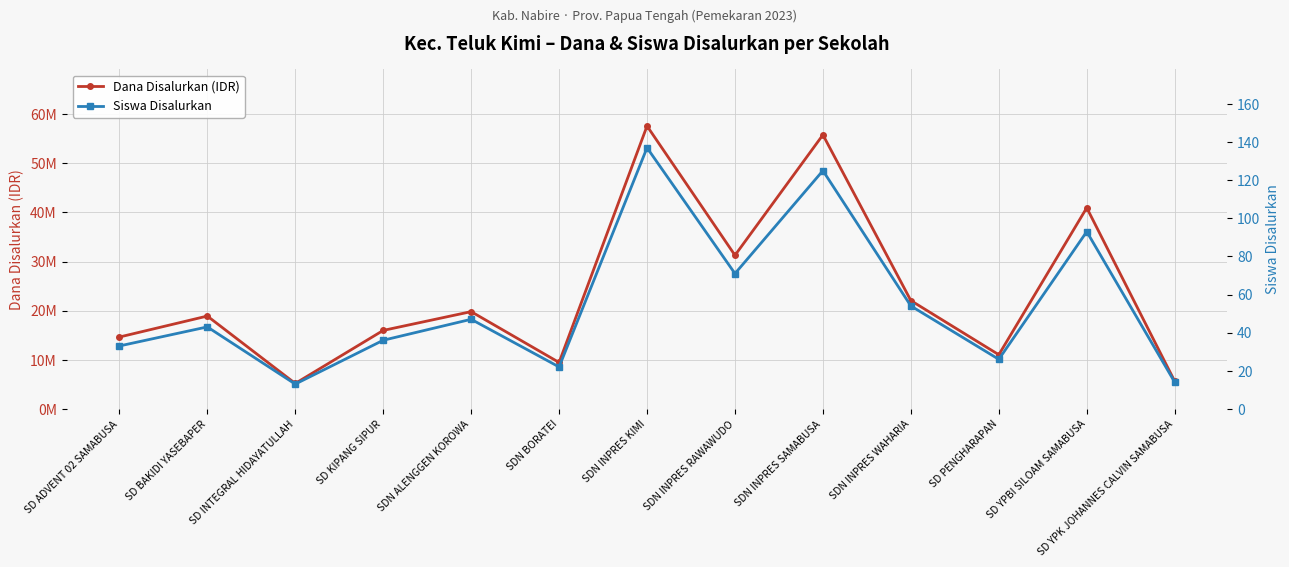

How many data points in Siswa Disalurkan are above 43?

6